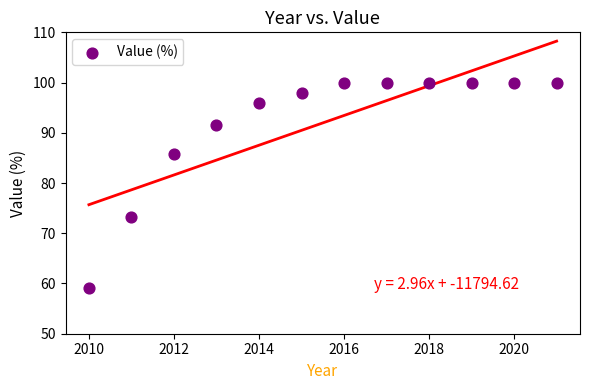

What Y value in the scatter plot is closest to 79?

73.2